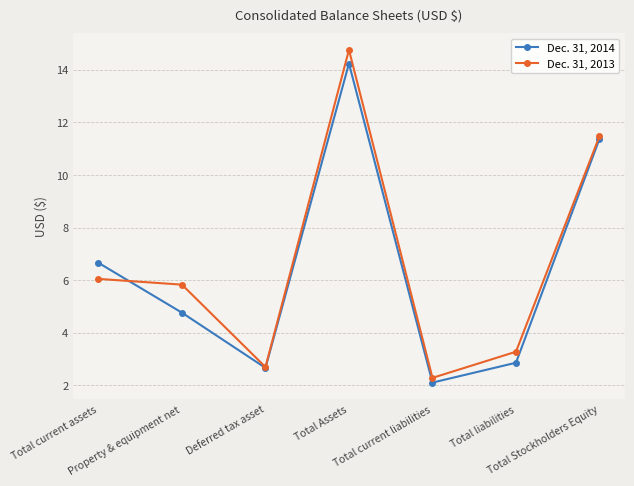

Is it true that Dec. 31, 2014 equals 2812521 at Total current liabilities?

False